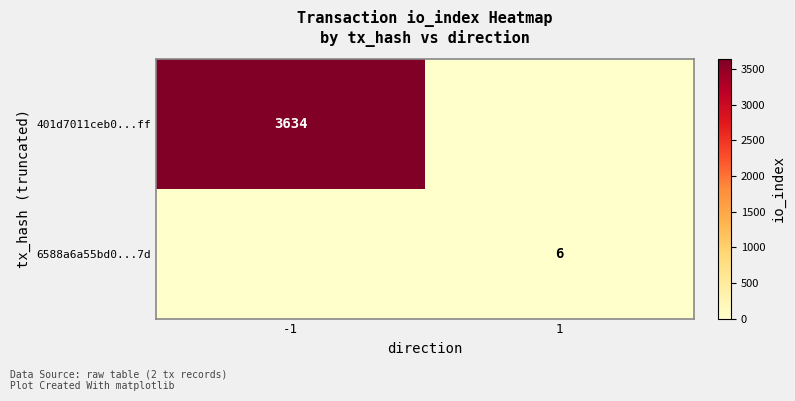

The 6588a6a55bd0...7d series shows 6 at 1. True or false?

True